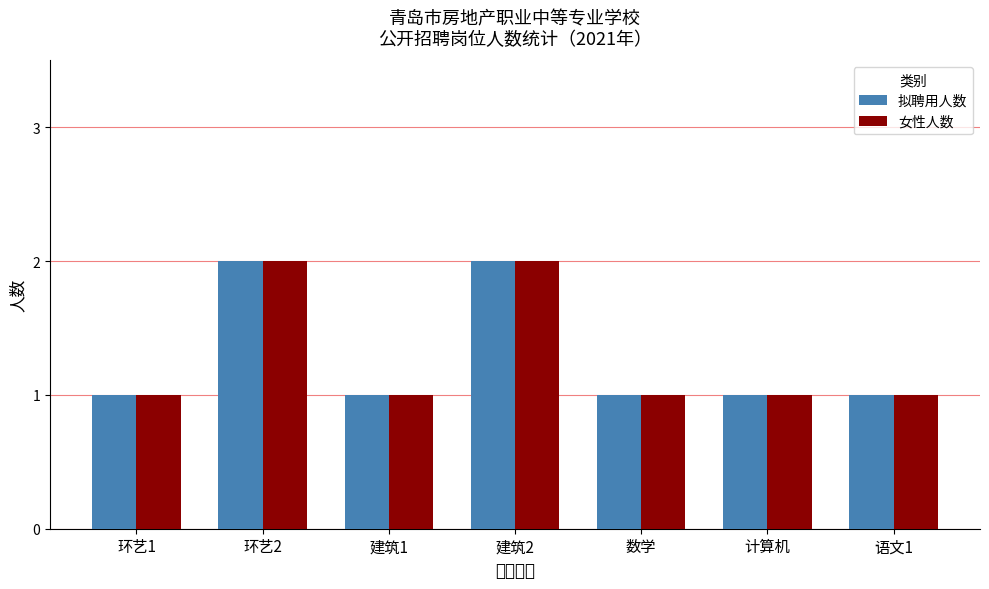

How many values in the 女性人数 series exceed 1?

2